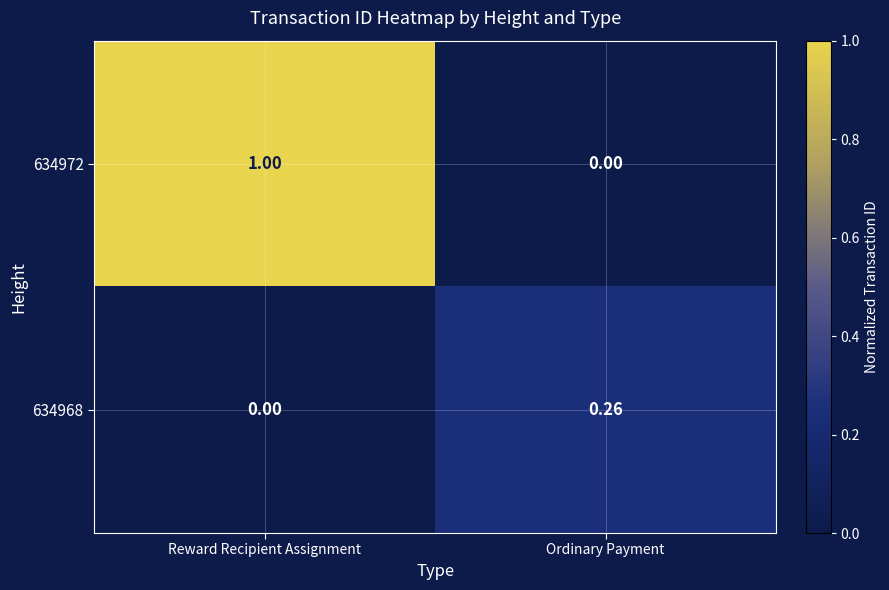

What is the total value across all series at Reward Recipient Assignment?

1.0